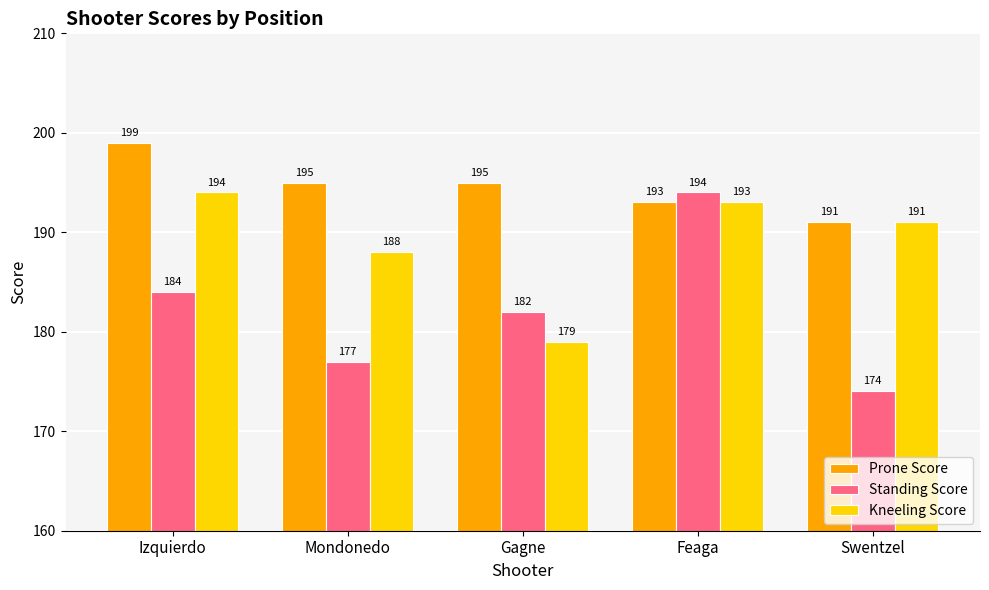

What is the difference between the maximum and minimum values in the Standing Score series?

20